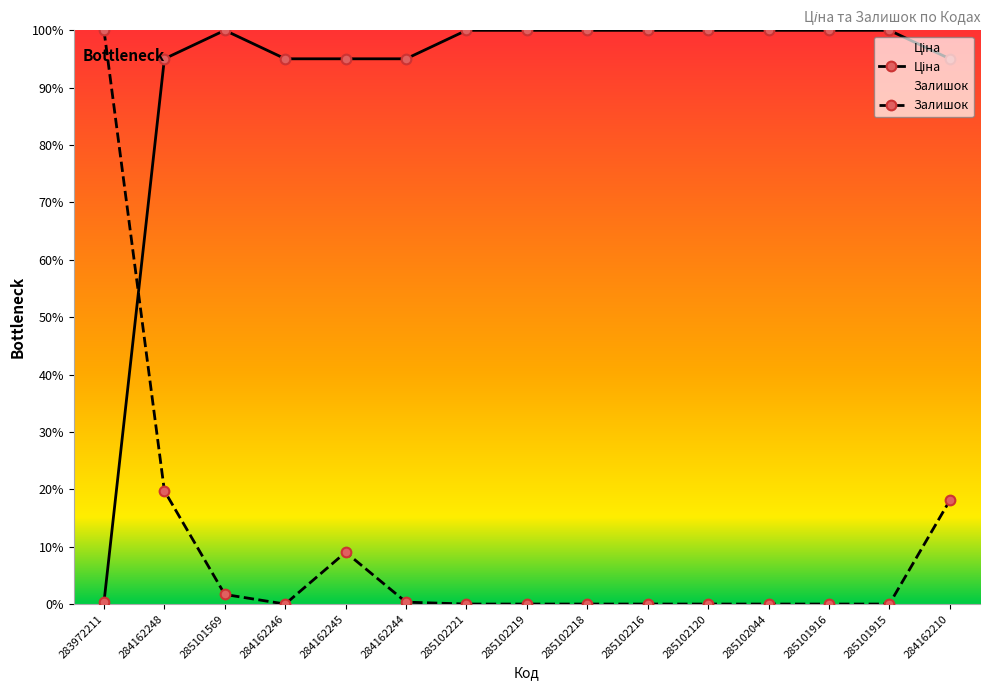

How many lines are shown in the chart?

2